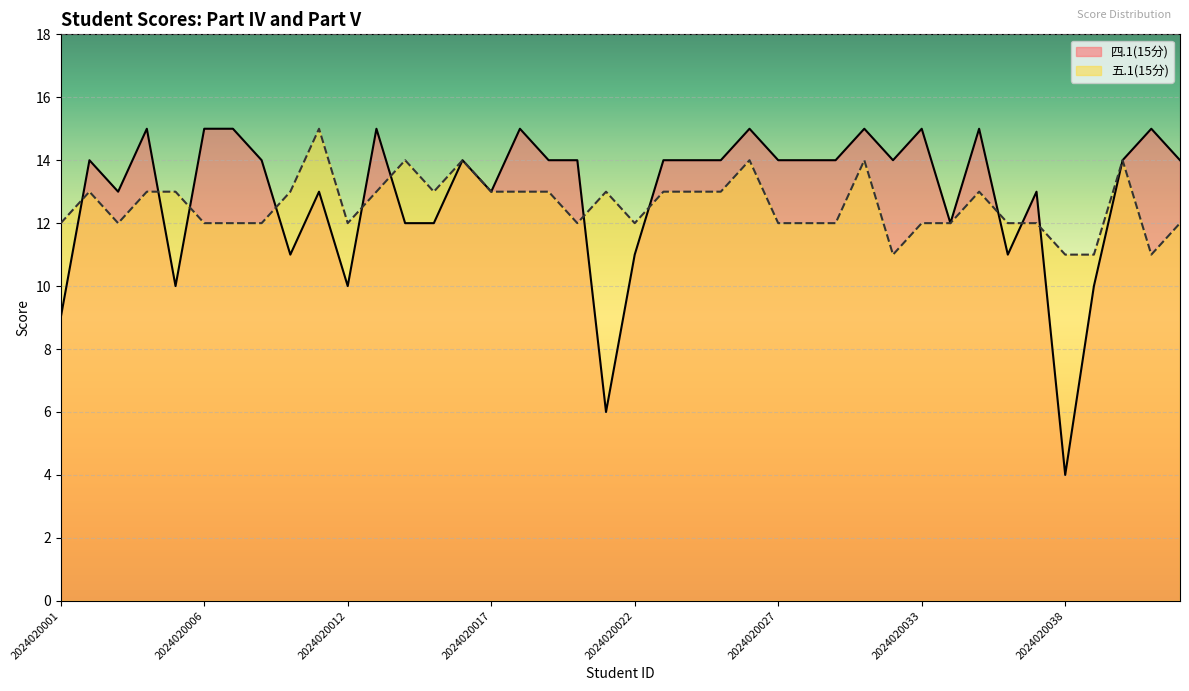

Where is 四.1(15分) nearest to the value 9?

2024020001